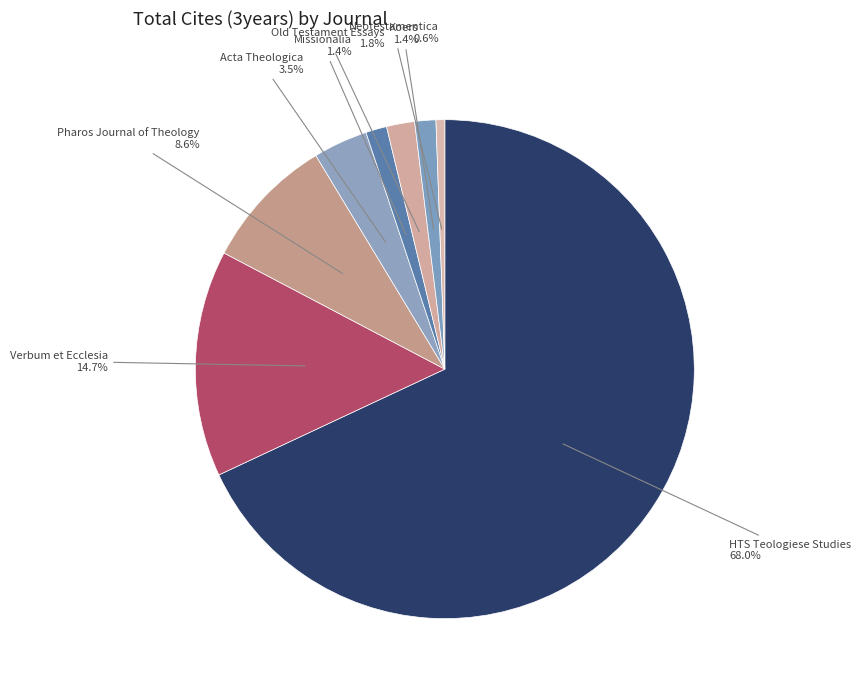

Which category accounts for the majority?

HTS Teologiese Studies